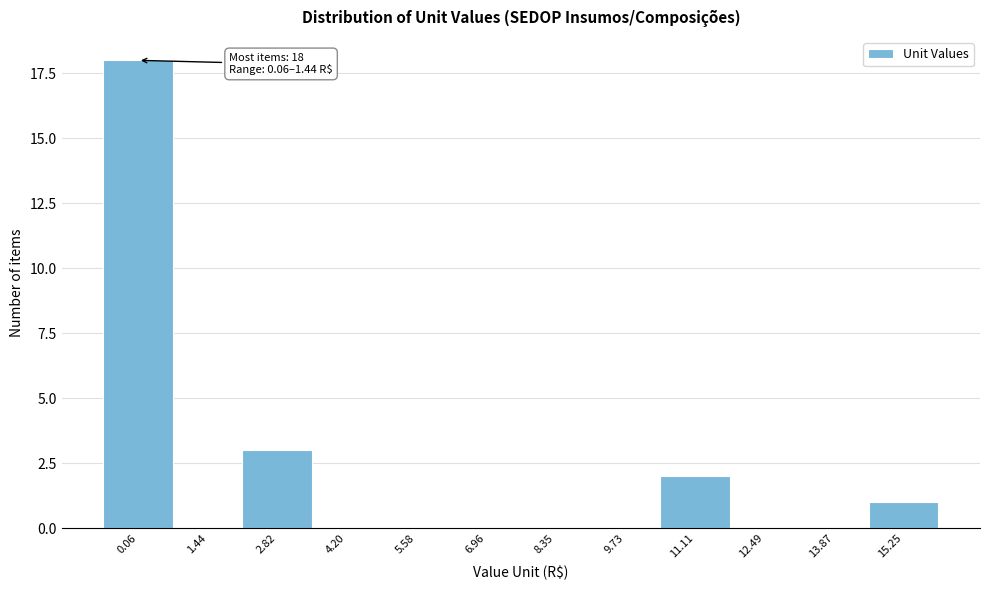

Reading right to left, extract all data points from this chart.

15.25=1	13.87=0	12.49=0	11.11=2	9.73=0	8.35=0	6.96=0	5.58=0	4.20=0	2.82=3	1.44=0	0.06=18